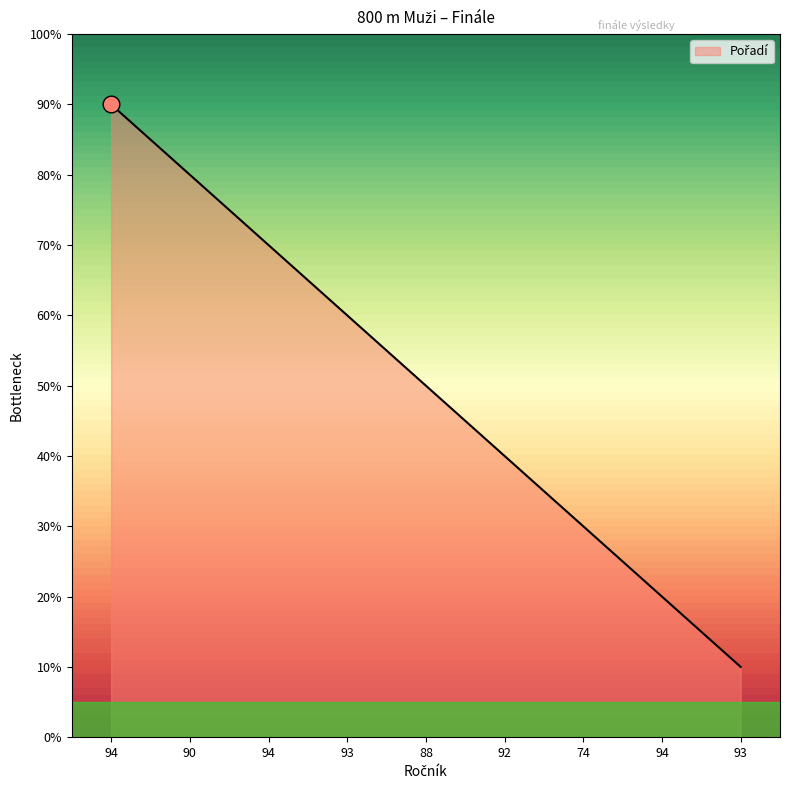

Does the chart have visible grid lines?

No